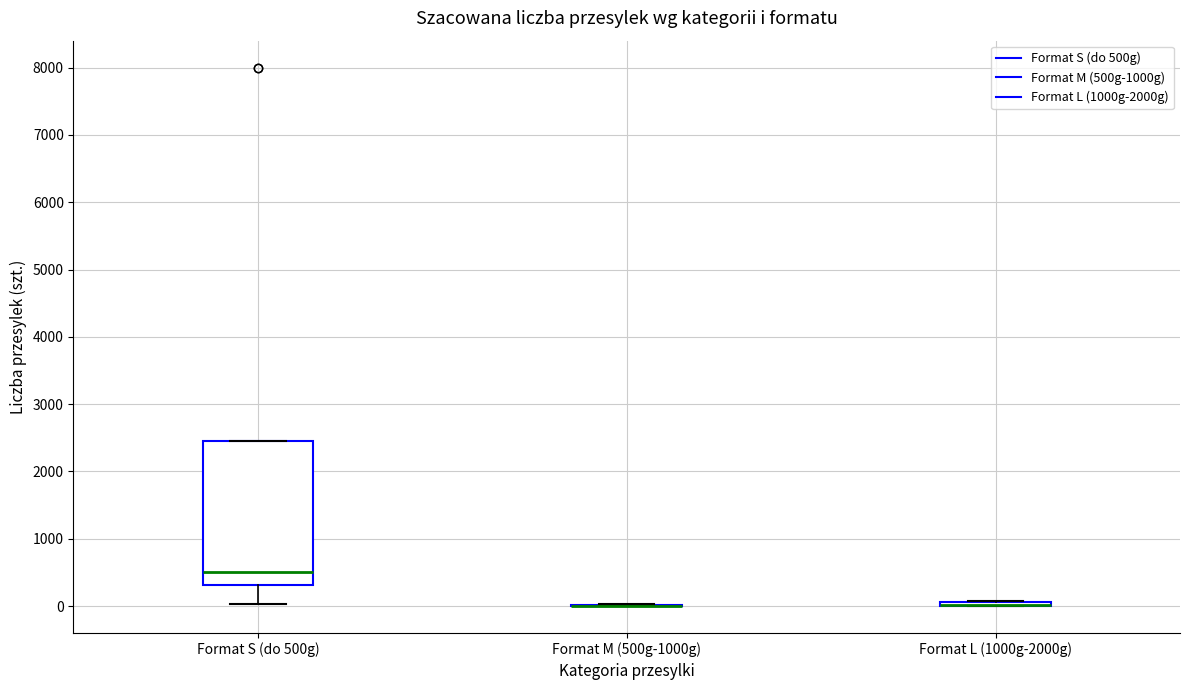

Which box is the tallest, from its lower edge to its upper edge?

Format S (do 500g)